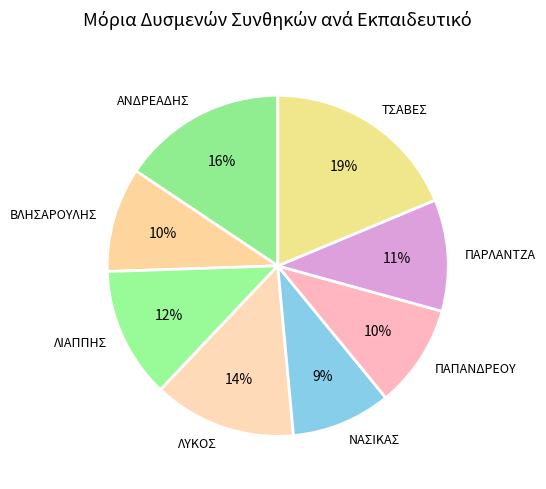

What is the largest slice in the pie chart?

ΤΣΑΒΕΣ